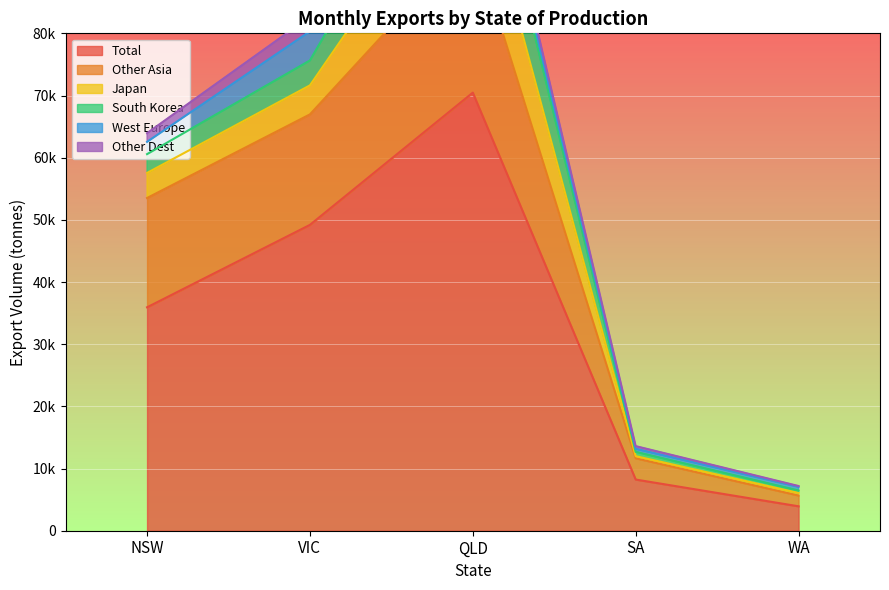

Is the value of Japan at NSW greater than the value of Other Asia at NSW?

No